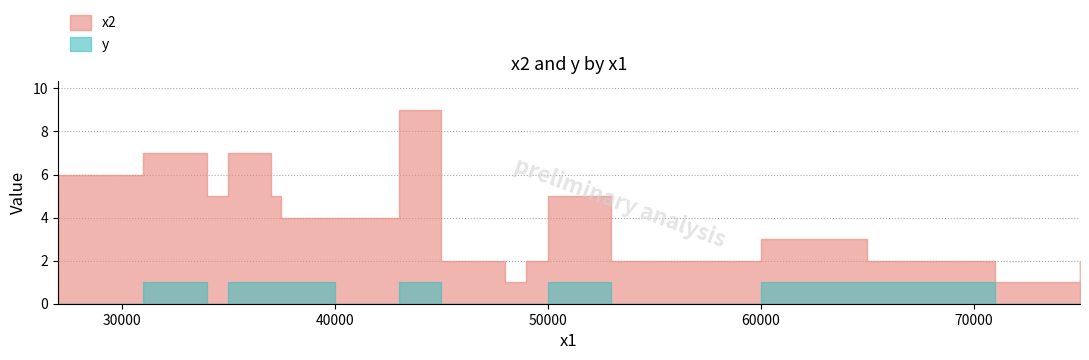

What is the spread (max minus min) of values at 65000?

1